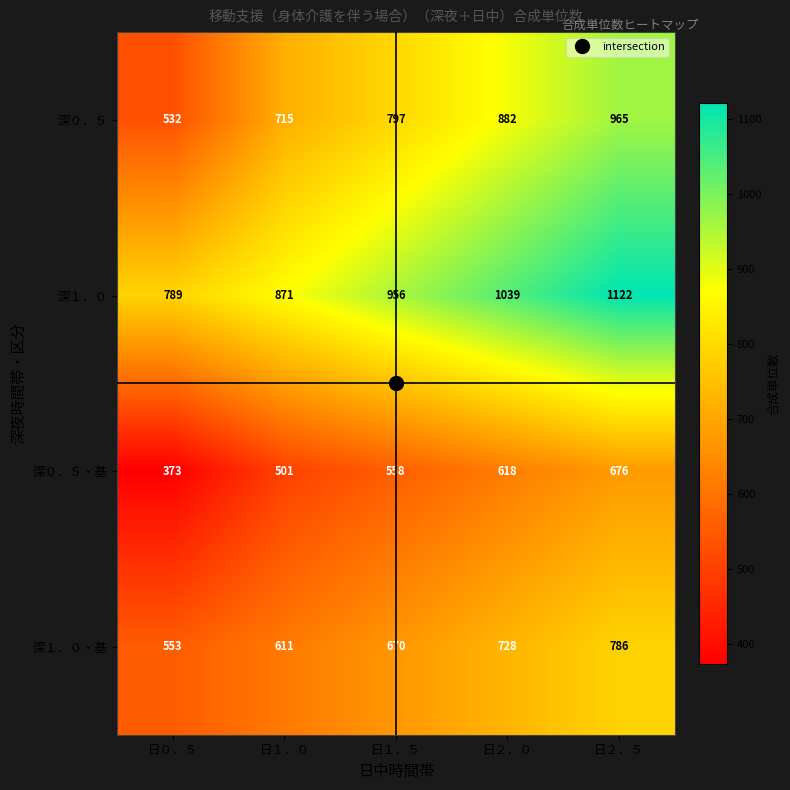

Between 日０．５ and 日２．０, which series saw the biggest shift?

深０．５